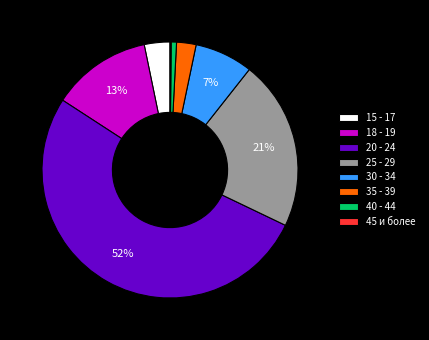

To the nearest percent, what is the average slice percentage?

12%